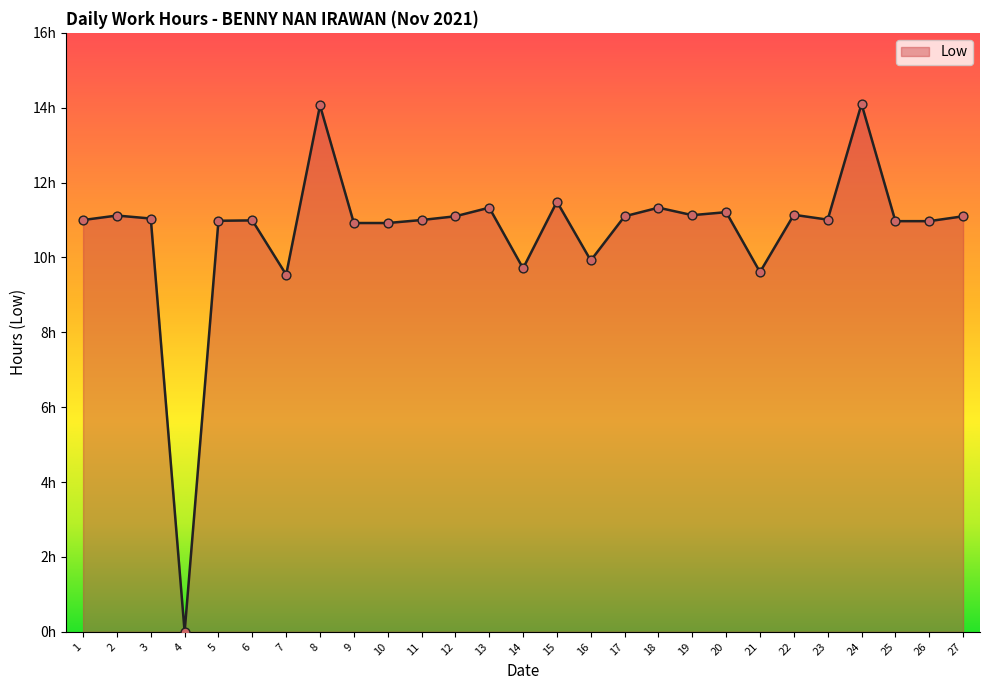

What is the change in value from 3 to 17?

+0.1